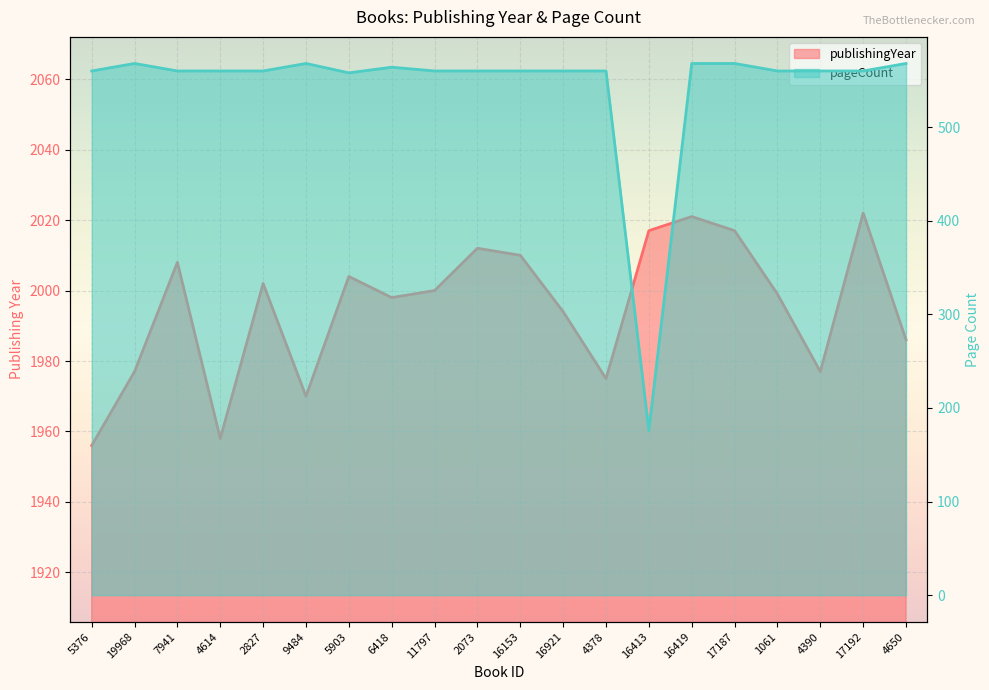

The publishingYear series shows 1977 at 19968. True or false?

True